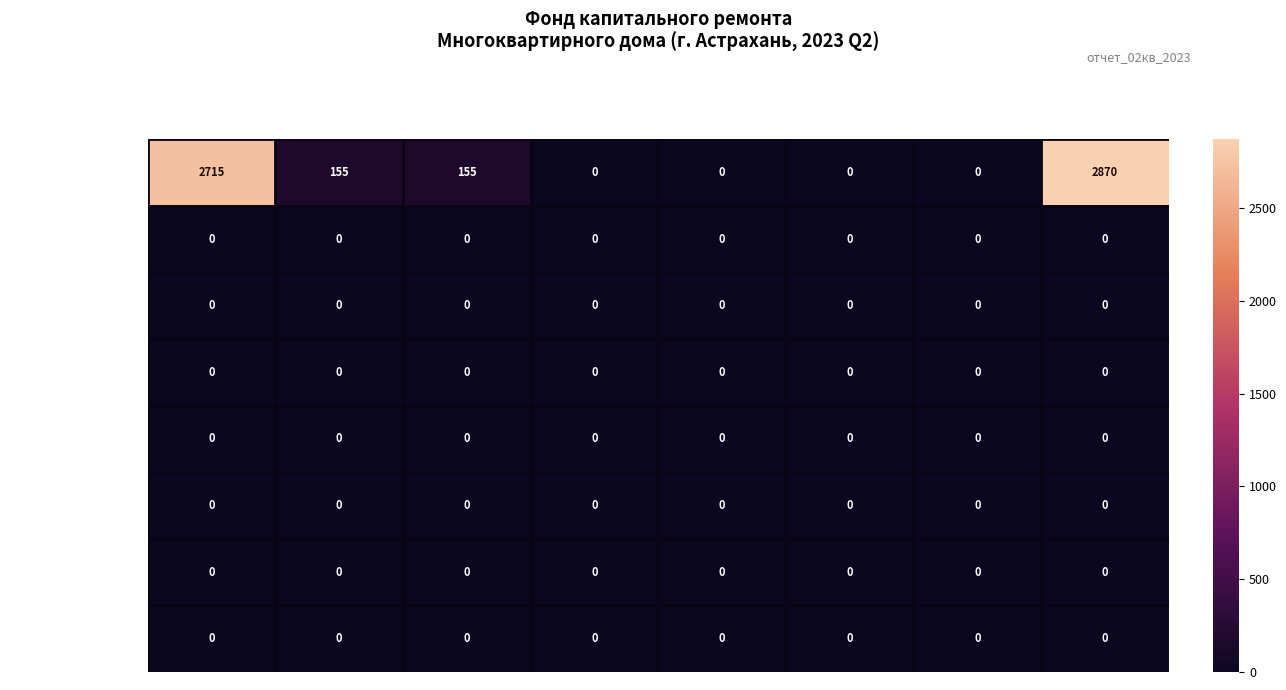

What is the difference between the highest and lowest values at Остаток кон.?

2870